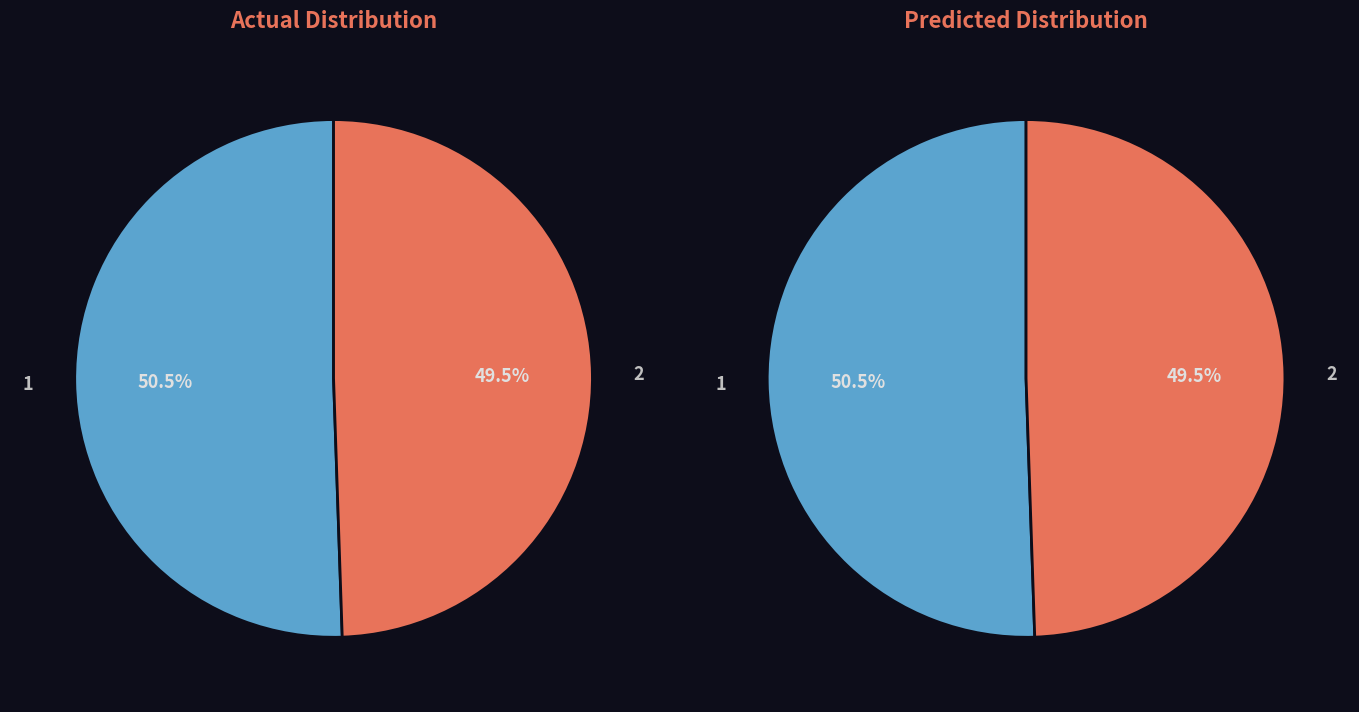

Which slice represents more than half of the pie?

1